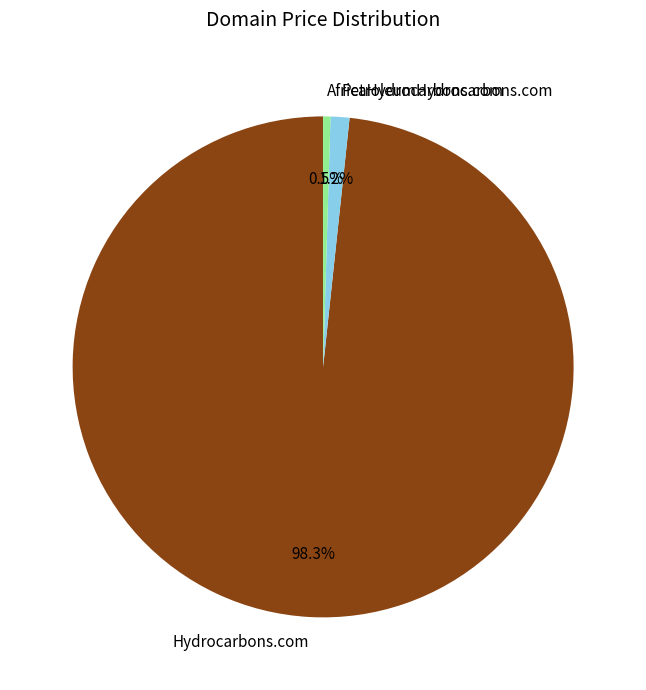

Is there a majority slice in this chart?

Yes